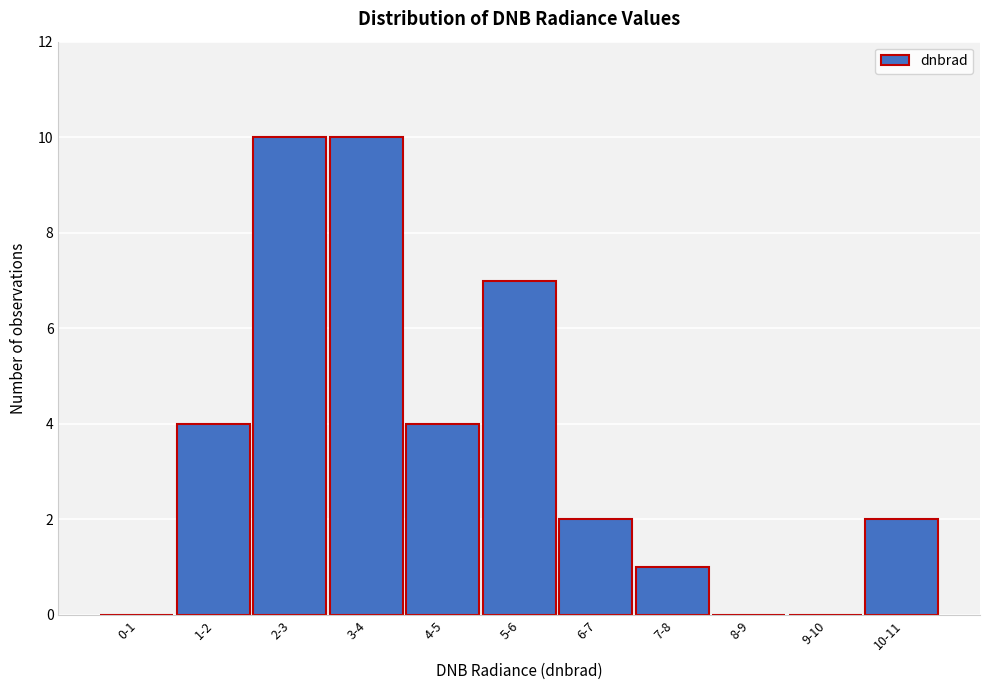

Reading left to right, what are all the values shown in this chart?

0-1=0	1-2=4	2-3=10	3-4=10	4-5=4	5-6=7	6-7=2	7-8=1	8-9=0	9-10=0	10-11=2